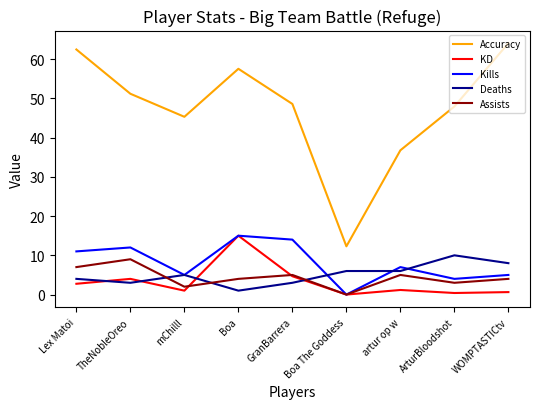

The Accuracy series shows 15.1 at artur op w. True or false?

False